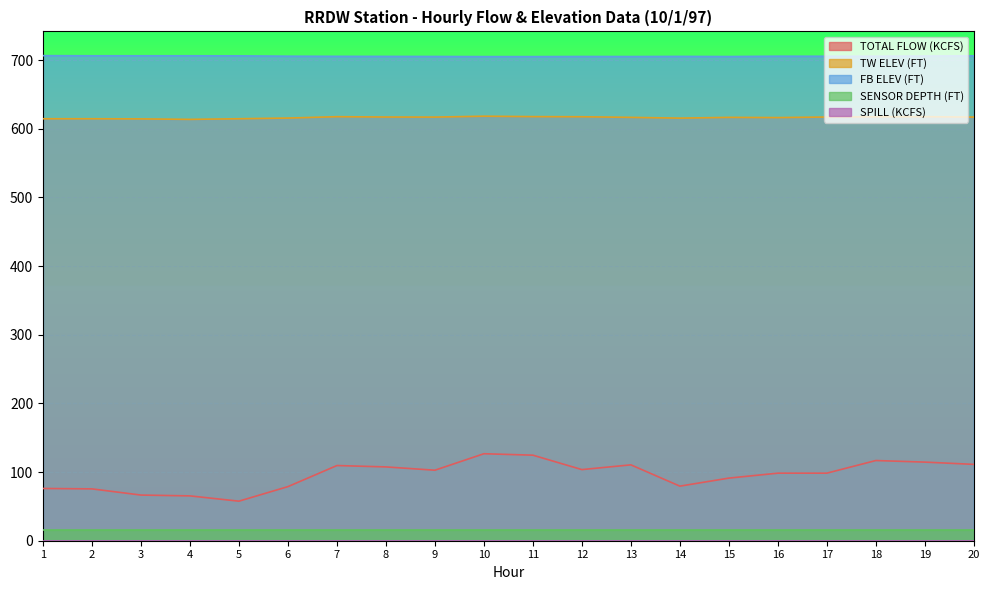

What is the spread (max minus min) of values at 16?

705.7